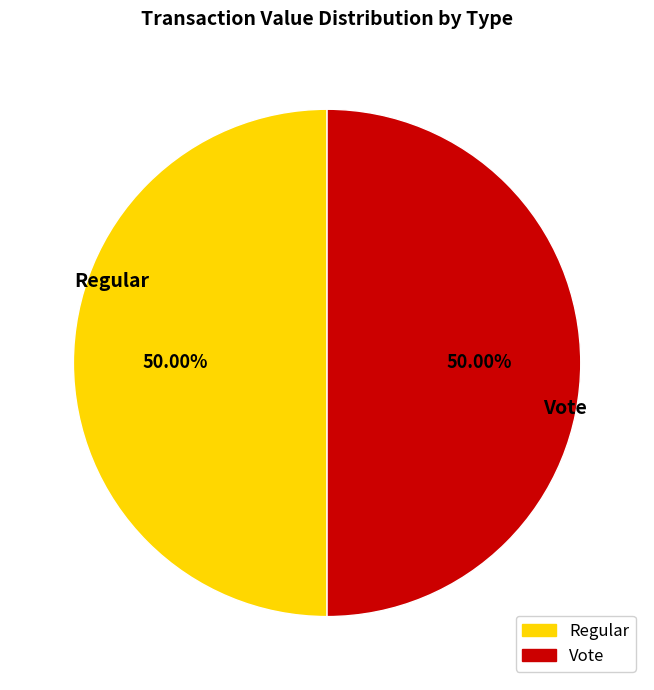

Do Regular and Vote together represent more than half of the pie?

Yes